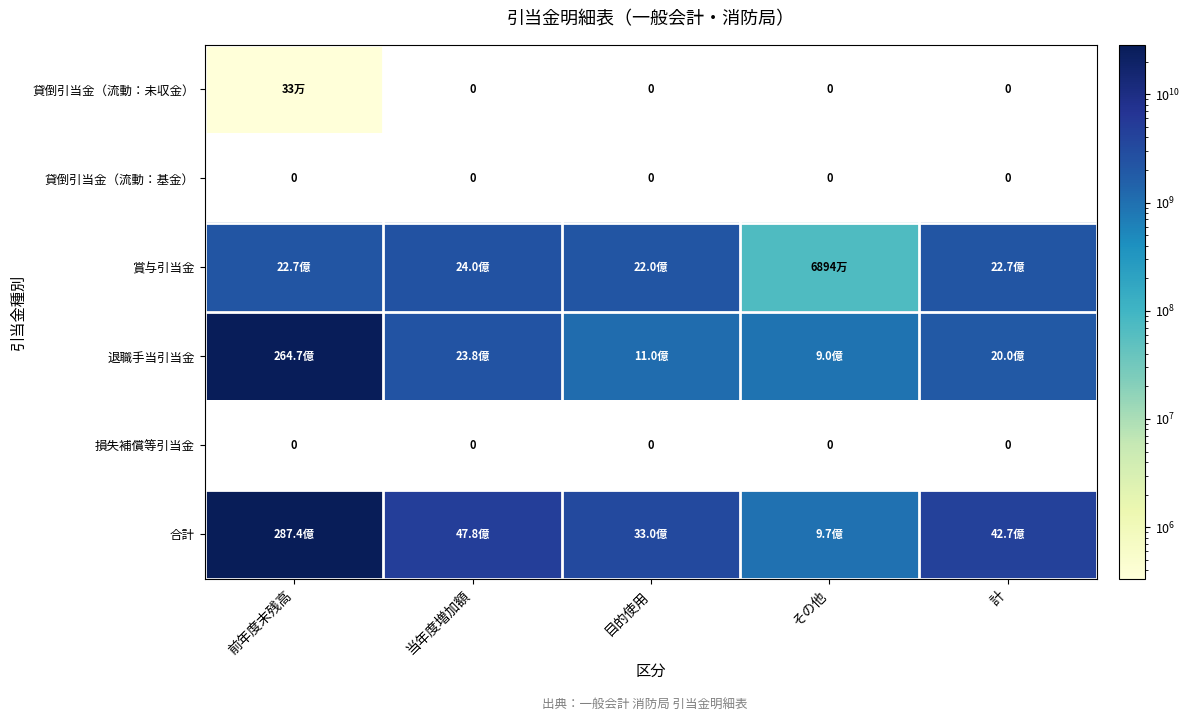

Which label corresponds to the largest value in the chart?

前年度末残高